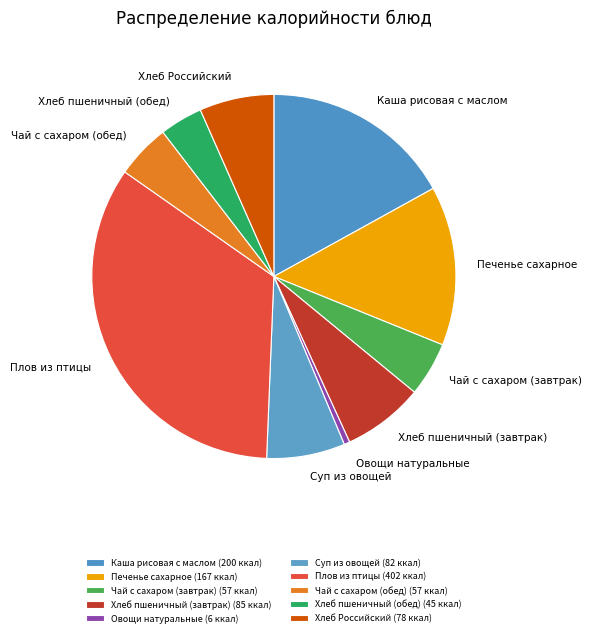

What is the ratio of the value at Чай с сахаром (обед) to the value at Каша рисовая с маслом?

0.3